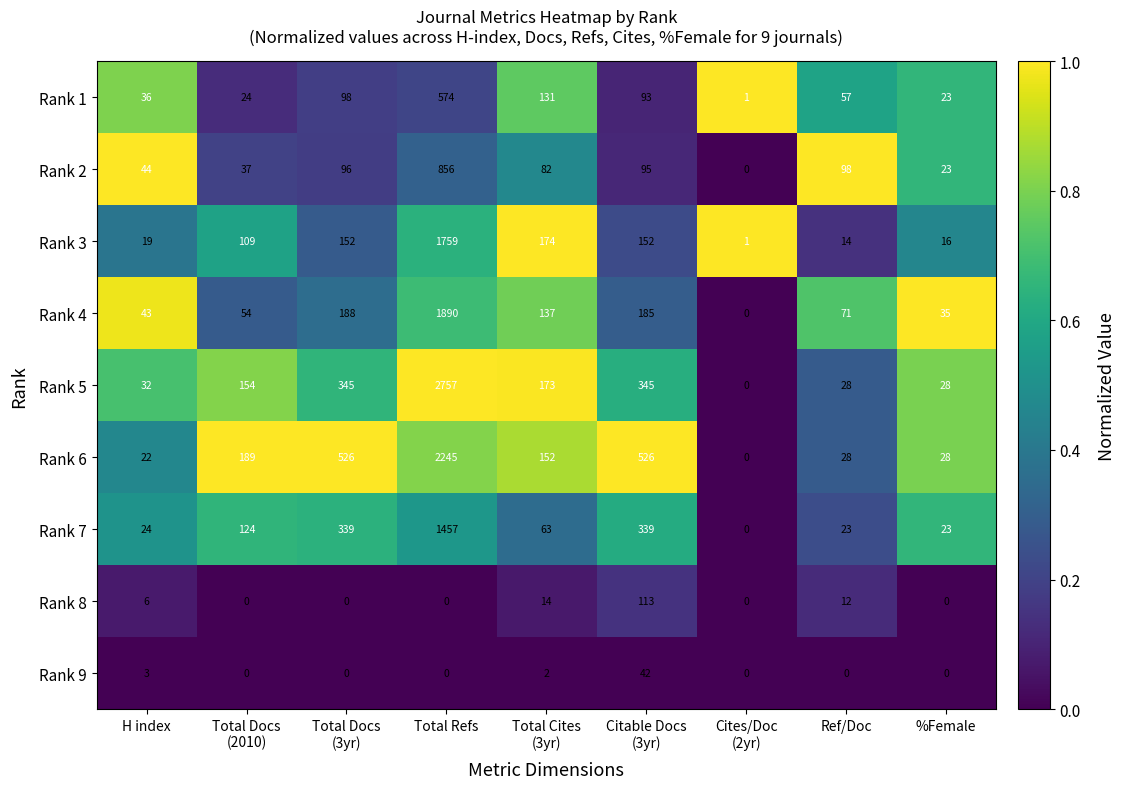

At which category is the sum across all series the highest?

Total Cites
(3yr)